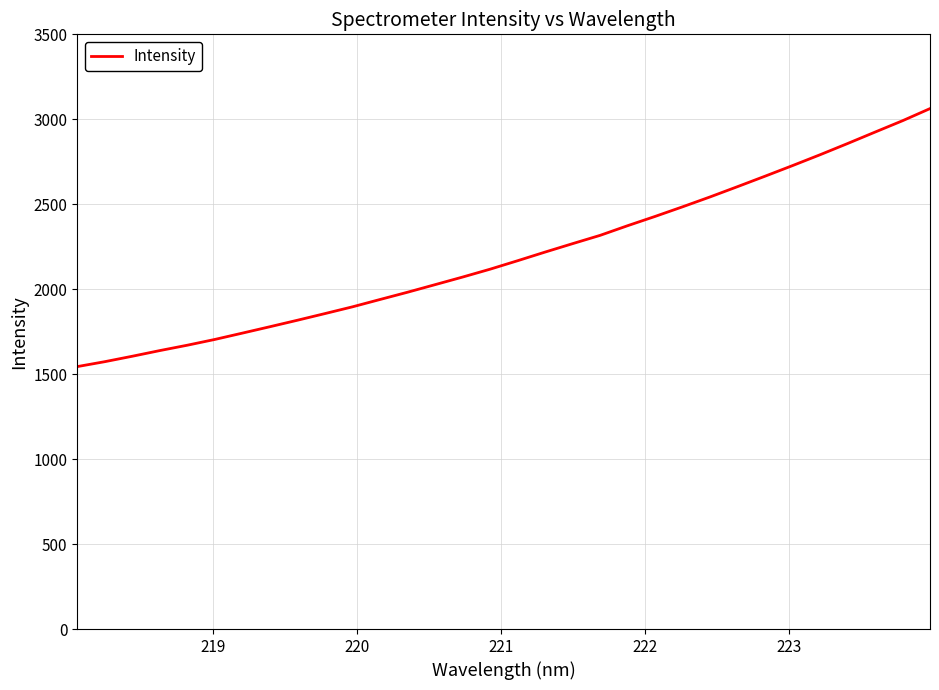

What is the minimum value shown in the chart?

1544.5